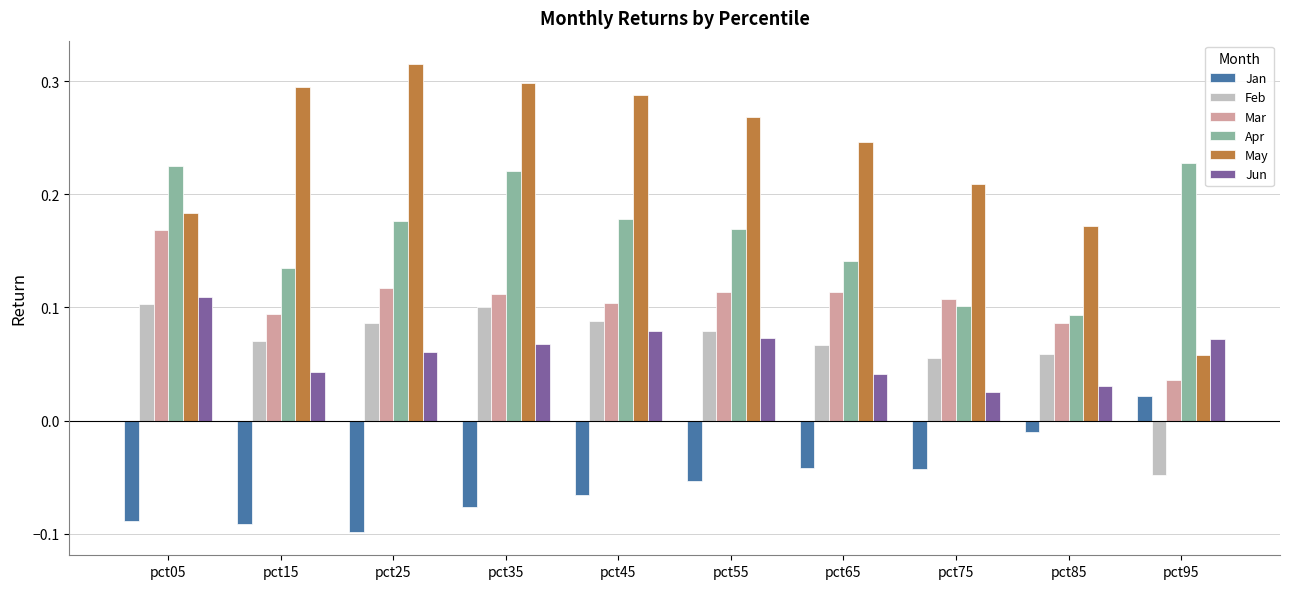

Which series changed the most between pct35 and pct75?

Apr